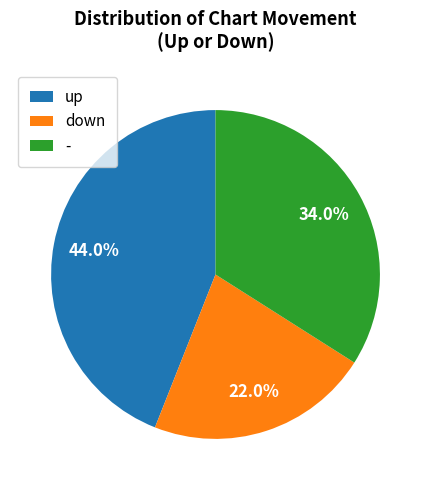

To the nearest percent, what is the combined percentage of - and down?

56%